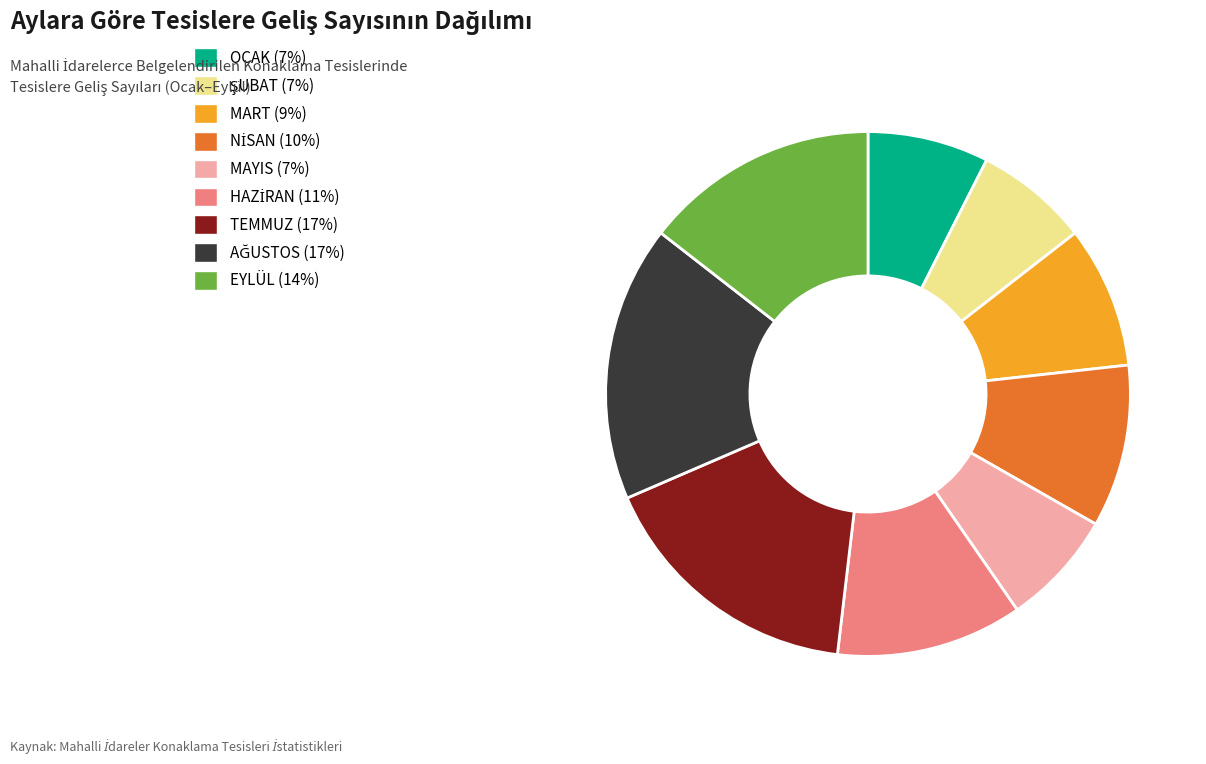

Is there a majority slice in this chart?

No